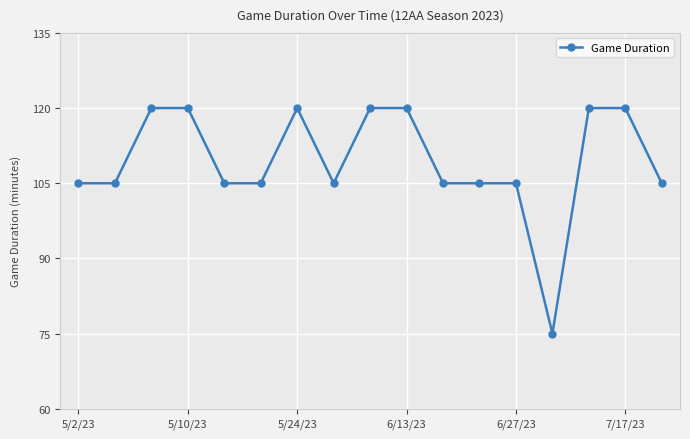

What is the value of the 15th point from the left?

120